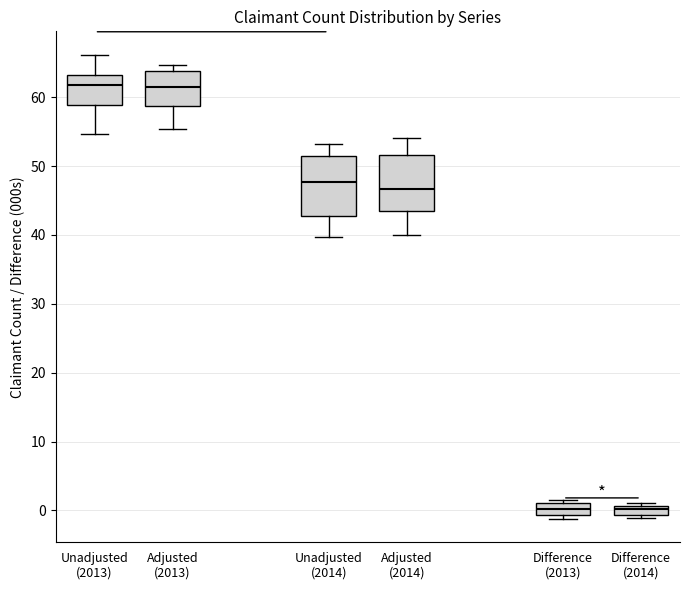

Where is the upper edge of the box for Adjusted (2013) on the y-axis? The values are not printed on the chart, so give them approximately, as read against the axis.

64